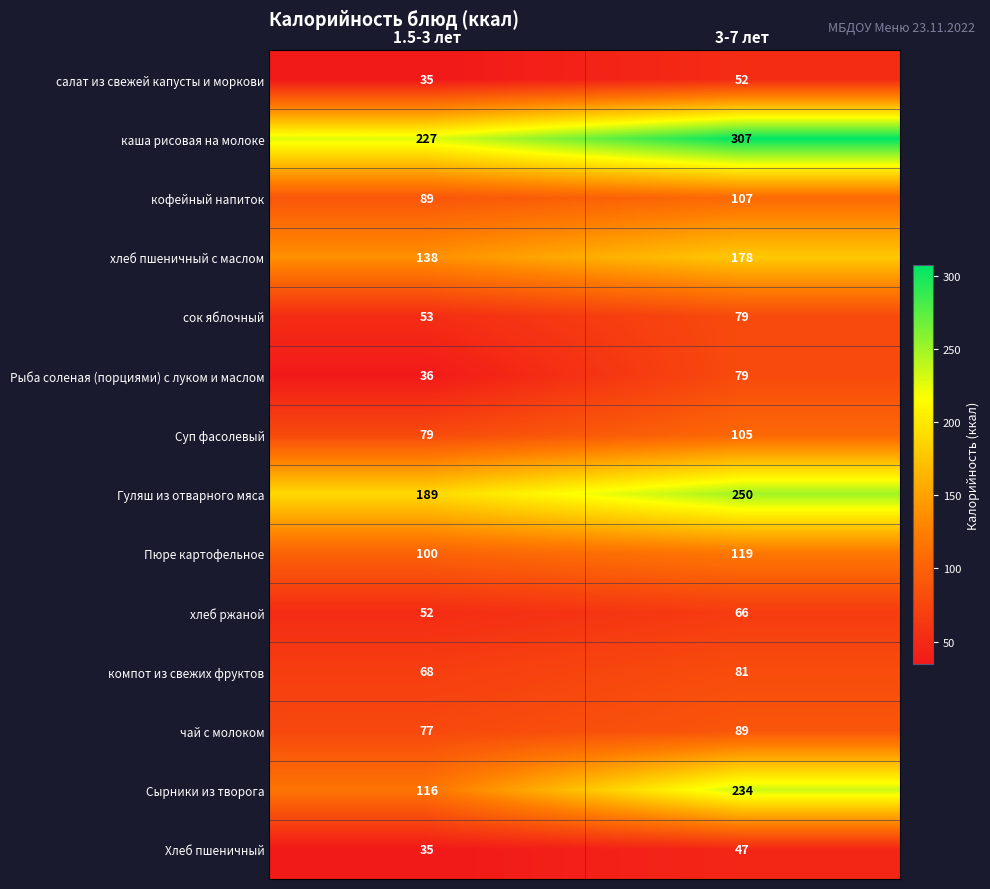

What is the greatest value displayed?

307